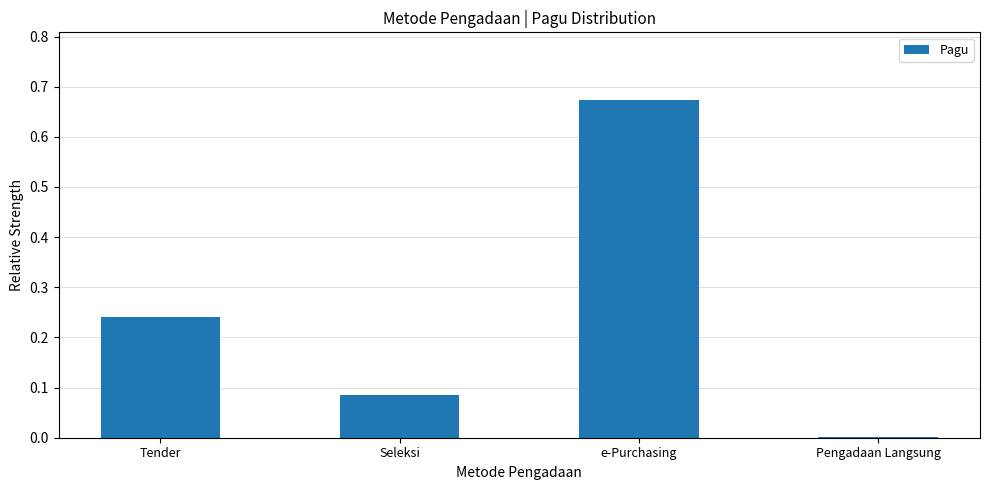

What is the sum of all values?

1.0